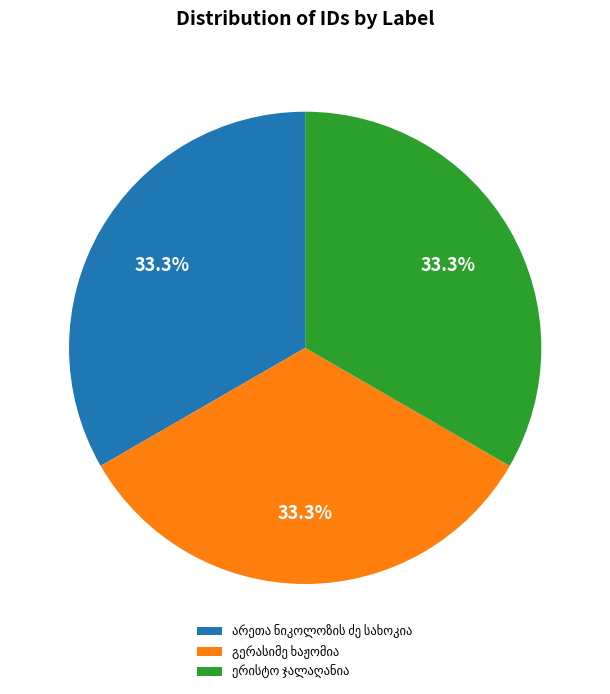

Does any single category account for the majority?

No